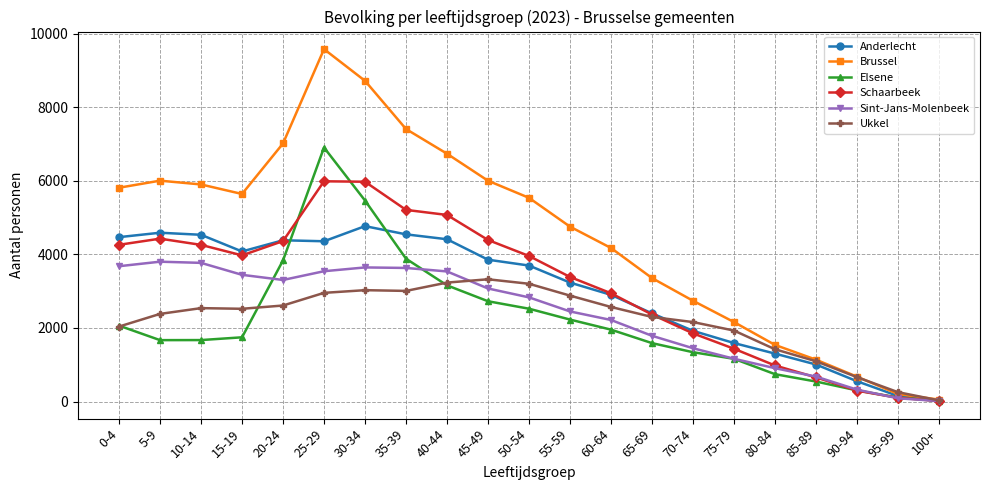

List the series in order of their peak value, lowest first.

Ukkel, Sint-Jans-Molenbeek, Anderlecht, Schaarbeek, Elsene, Brussel